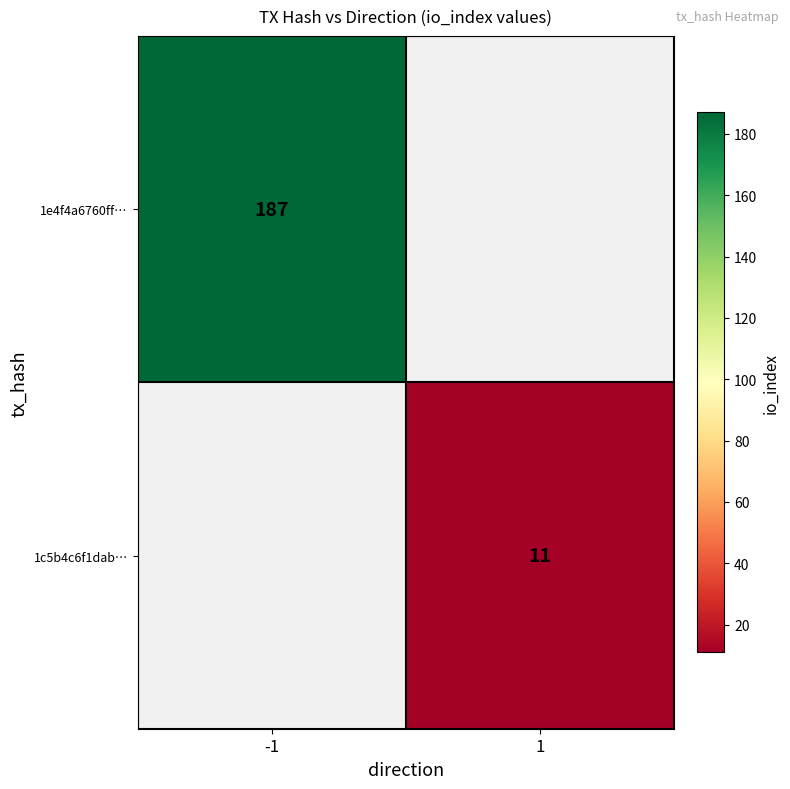

Is the value of 1c5b4c6f1dab… at 1 greater than the value of 1e4f4a6760ff… at -1?

No